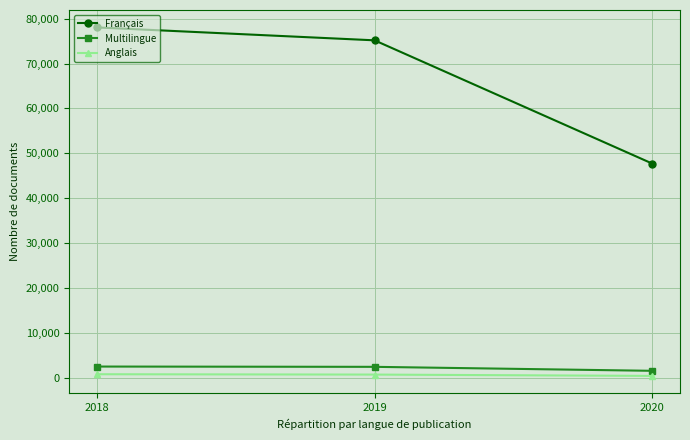

At 2019, list the series in order from smallest to largest.

Anglais, Multilingue, Français